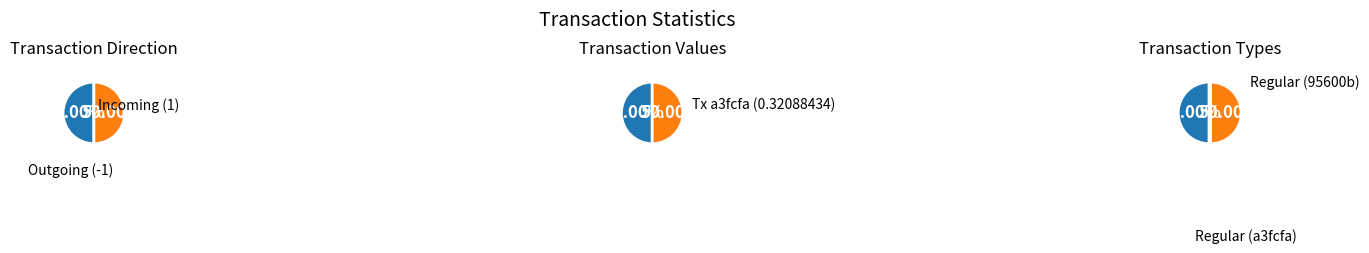

True or false: 0 accounts for 65% of the total.

False